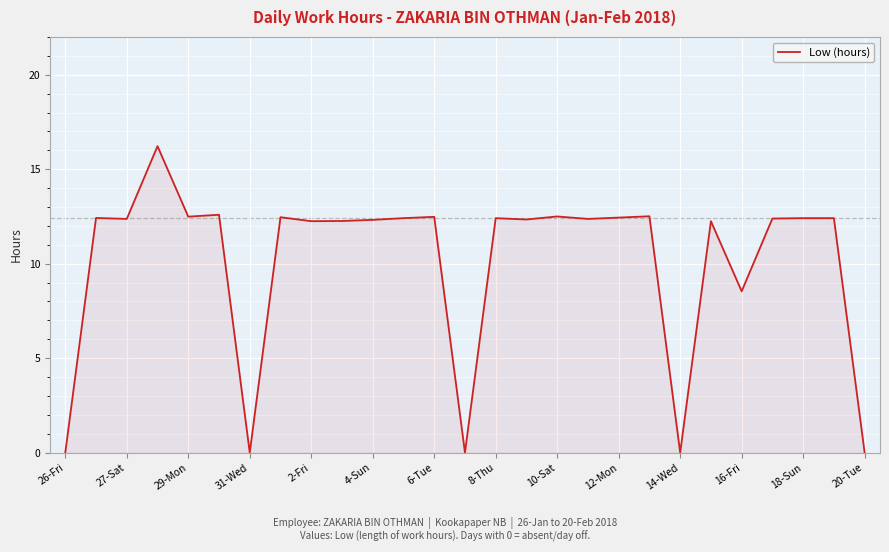

What is the greatest value displayed?

16.2